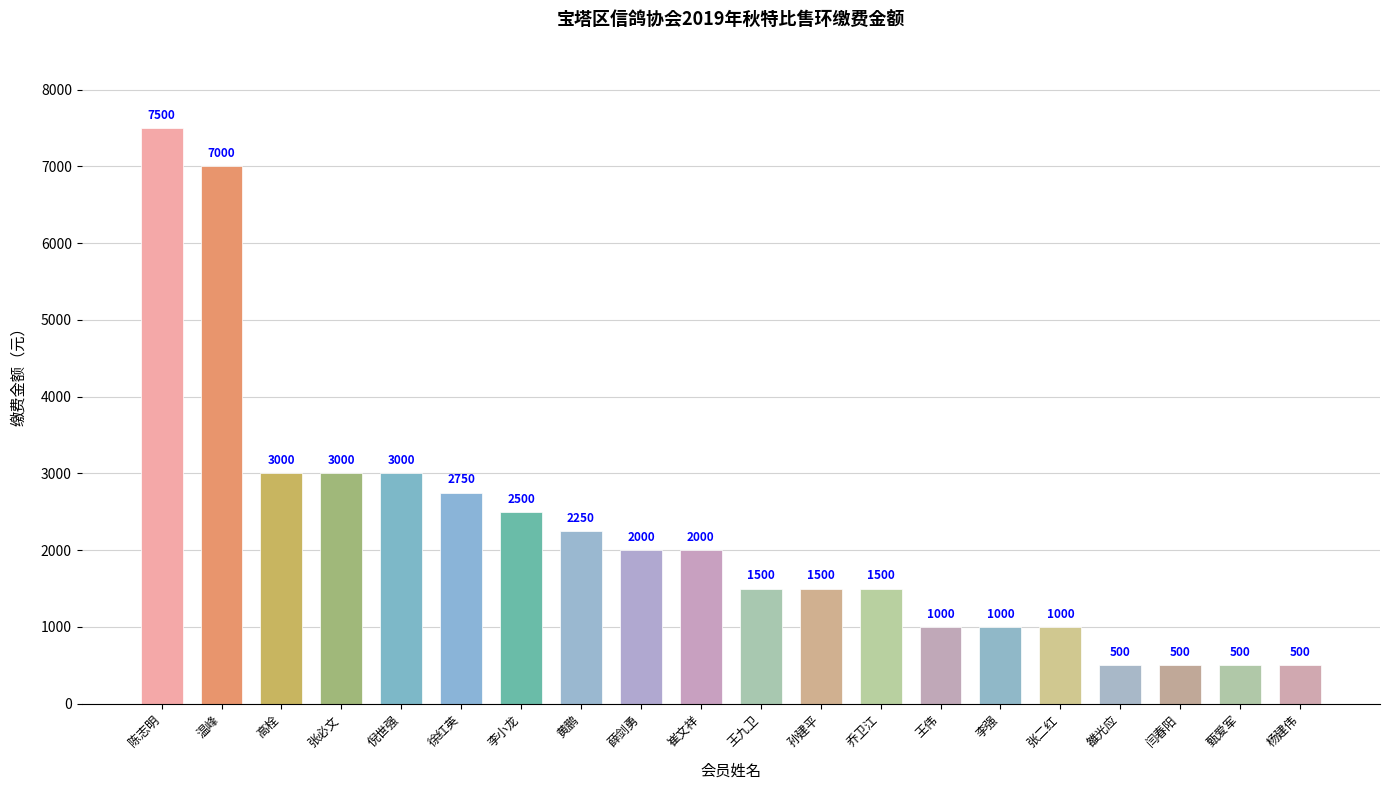

What is the difference between the values at 张必文 and 陈志明?

4500